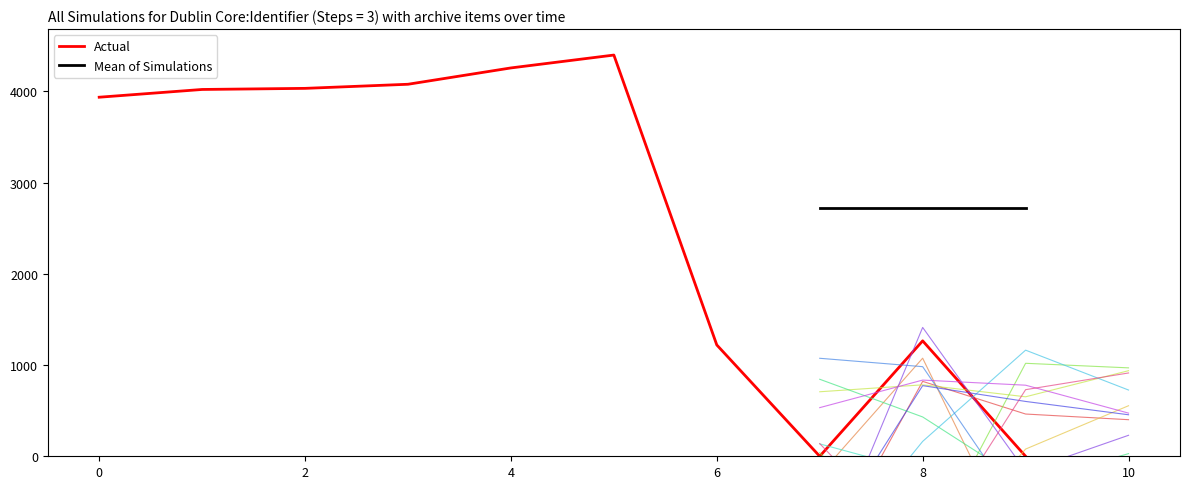

What is the highest value of the Actual series?

4397